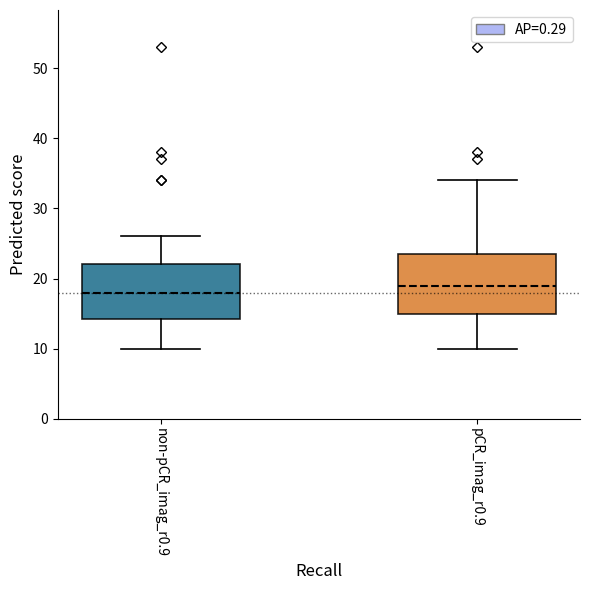

Reading left to right, read every box against the y-axis: the position of its median line, the range the box covers, and the ends of its whiskers. The values are not printed on the chart, so give them approximately, as read against the axis.

non-pCR_imag_r0.9: median 18, box 14 to 22, whiskers 10 to 26
pCR_imag_r0.9: median 19, box 15 to 24, whiskers 10 to 34